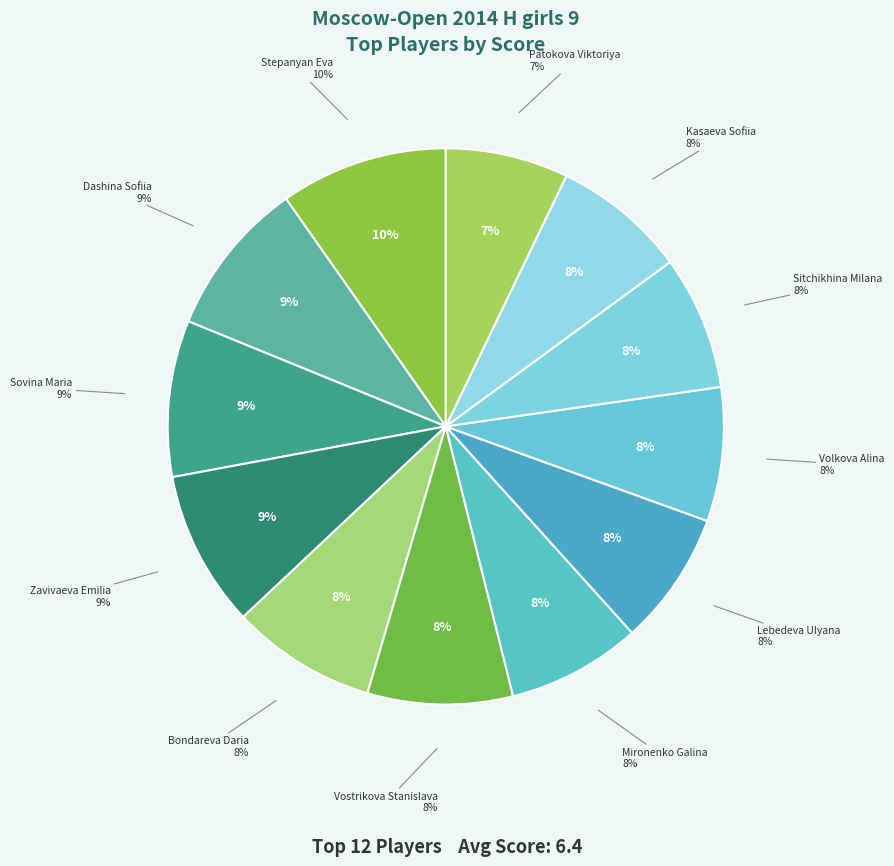

Which category has the smallest portion of the pie?

Patokova Viktoriya